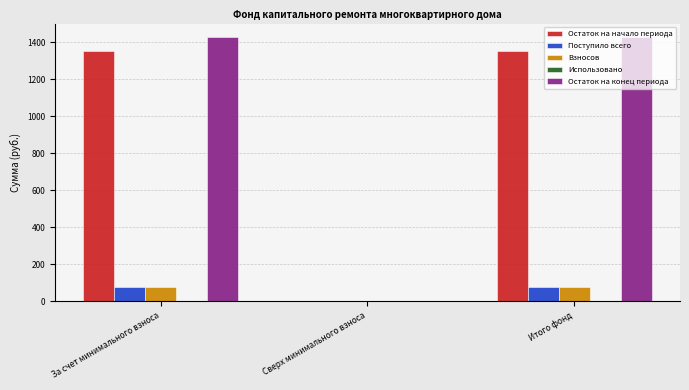

What is the sum of all Взносов values?

153.8